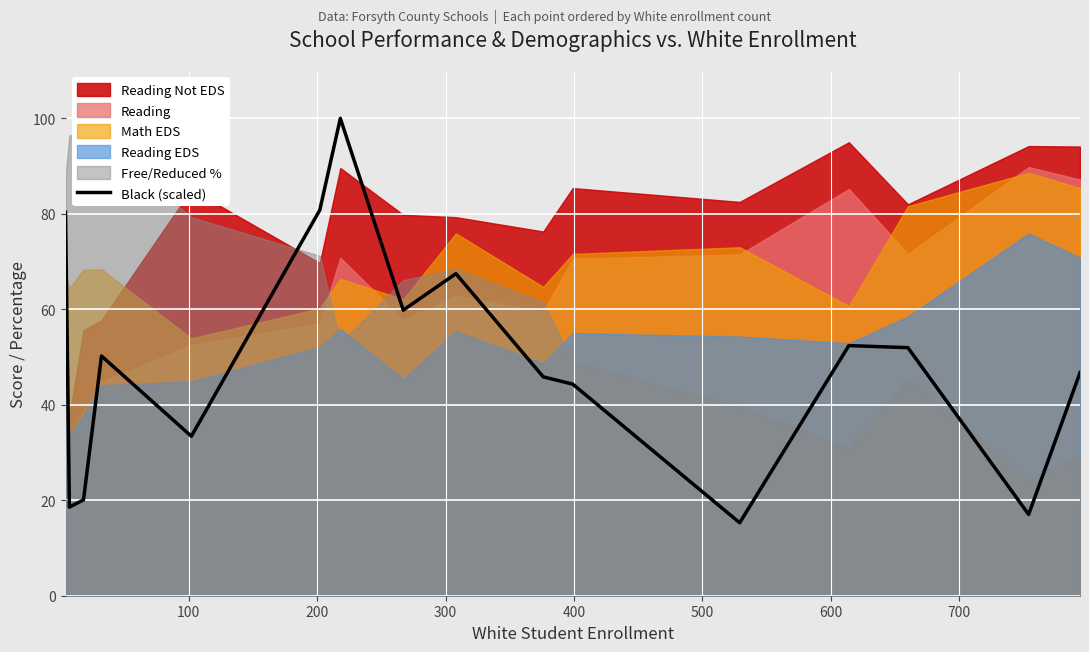

What is the highest value of the Black (scaled) series?

100.0